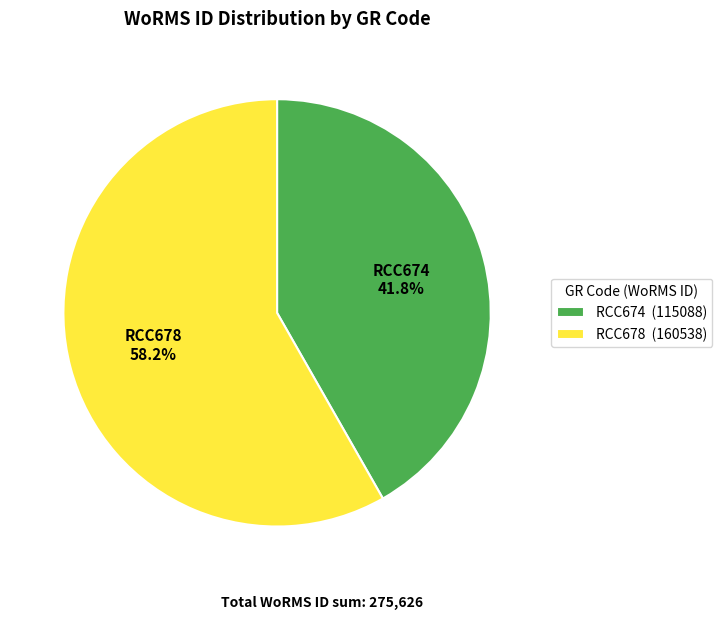

Is it true that RCC674 is 28% of the pie?

False